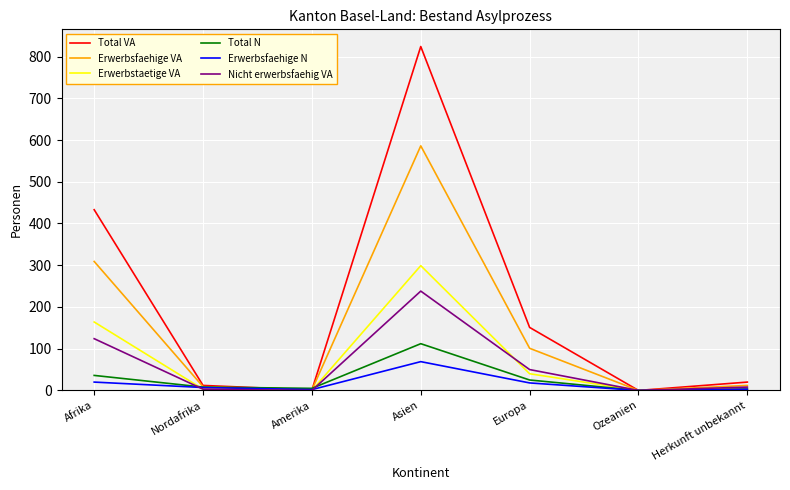

How many categories are shown in the chart?

7